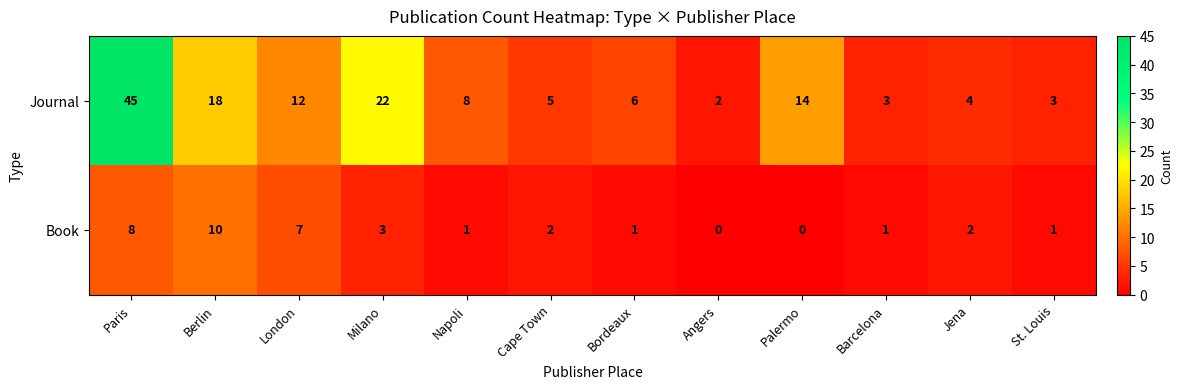

Which series has the largest total across all categories?

Journal